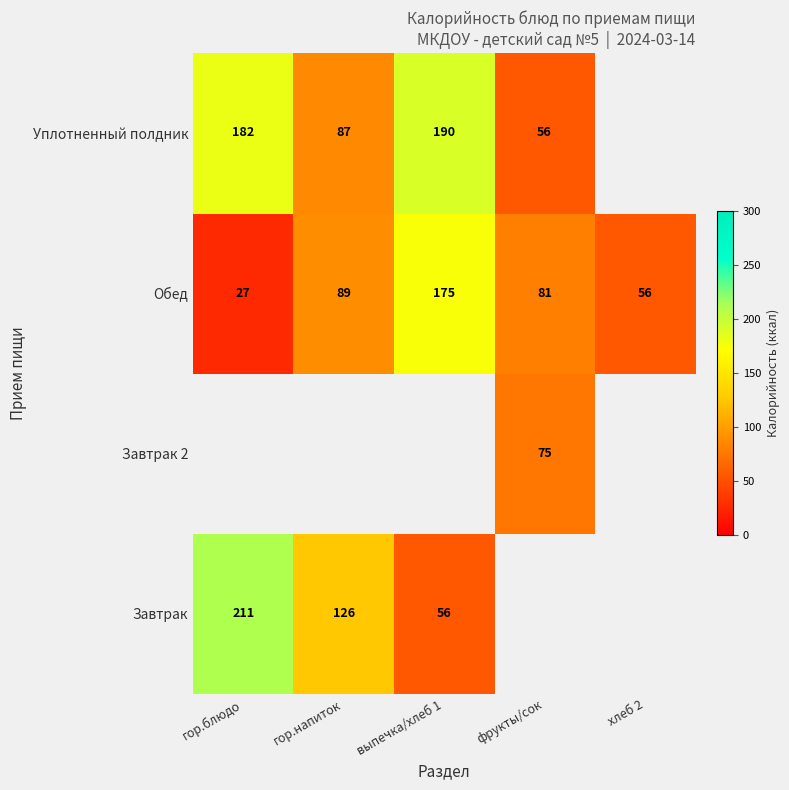

What is the difference between the second highest and second lowest values in the Обед series?

33